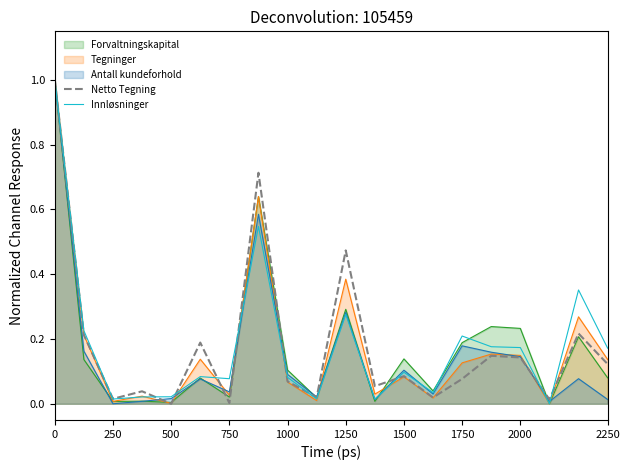

What is the maximum value shown in the chart?

1.0